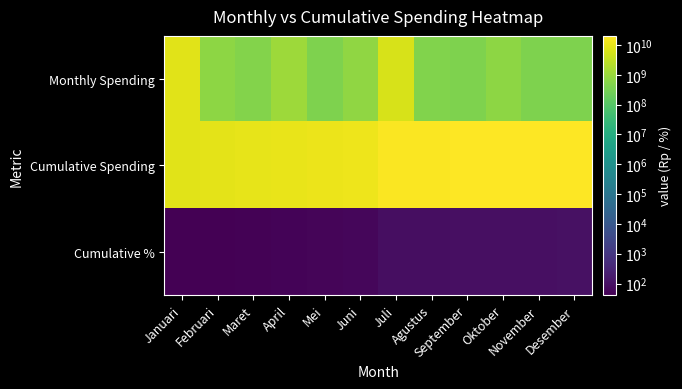

How many series are shown in this chart?

3